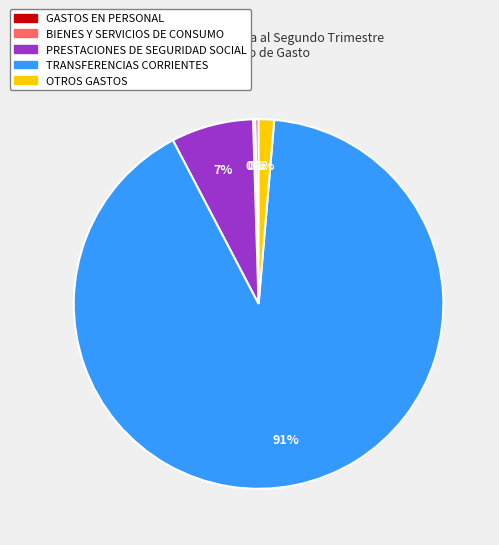

Is PRESTACIONES DE SEGURIDAD SOCIAL the majority of the pie?

No